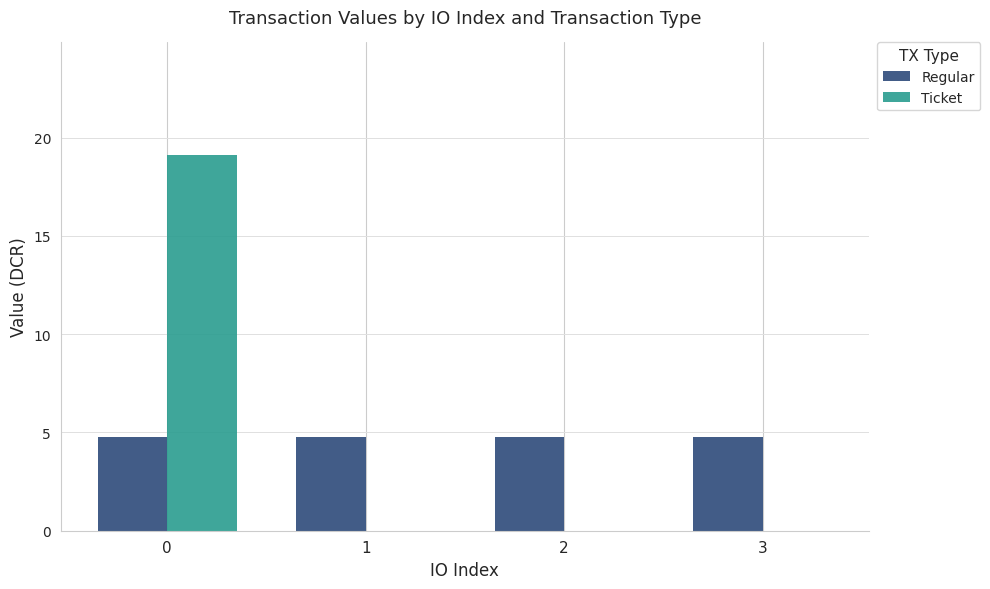

The value of Regular at 3 is 4.8. True or false?

True